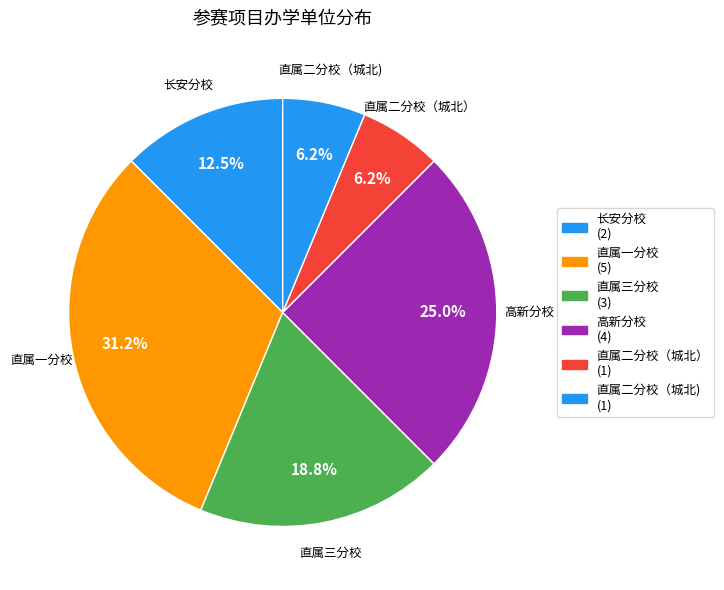

To the nearest percent, what is the difference between the 直属一分校 and 直属二分校（城北） slice percentages?

25%